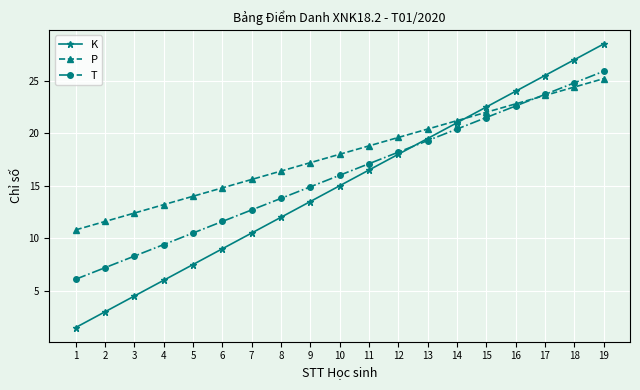

Read the P value at 16.

22.8